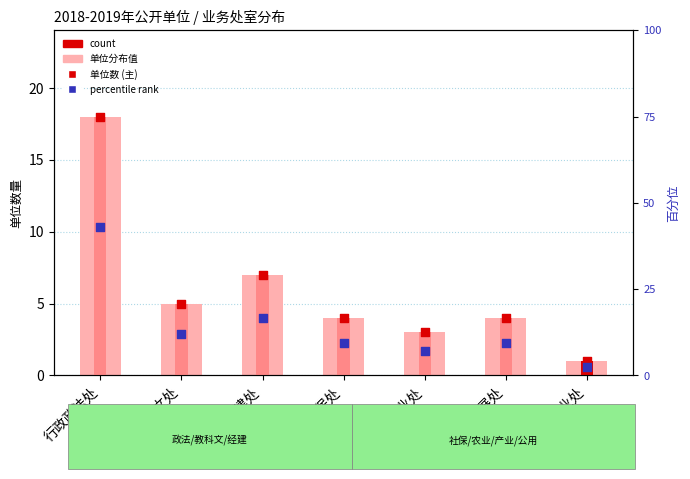

Which series has the largest total across all categories?

value, 单位数 (light)